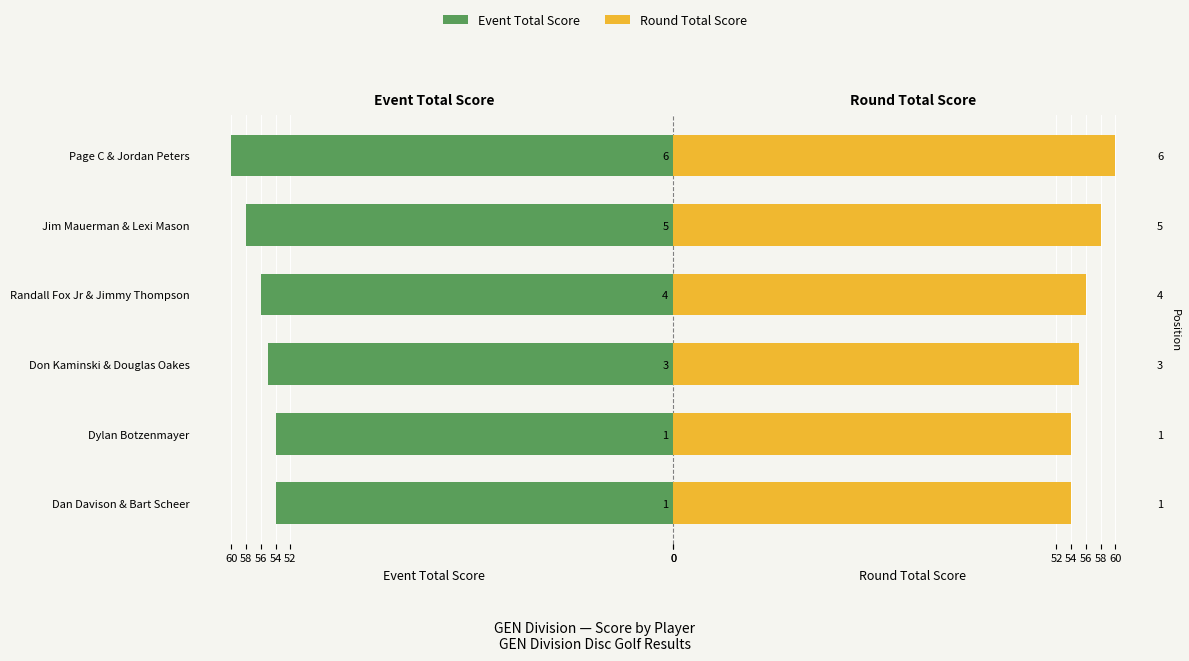

How many data points in Event Total Score are above -55?

2